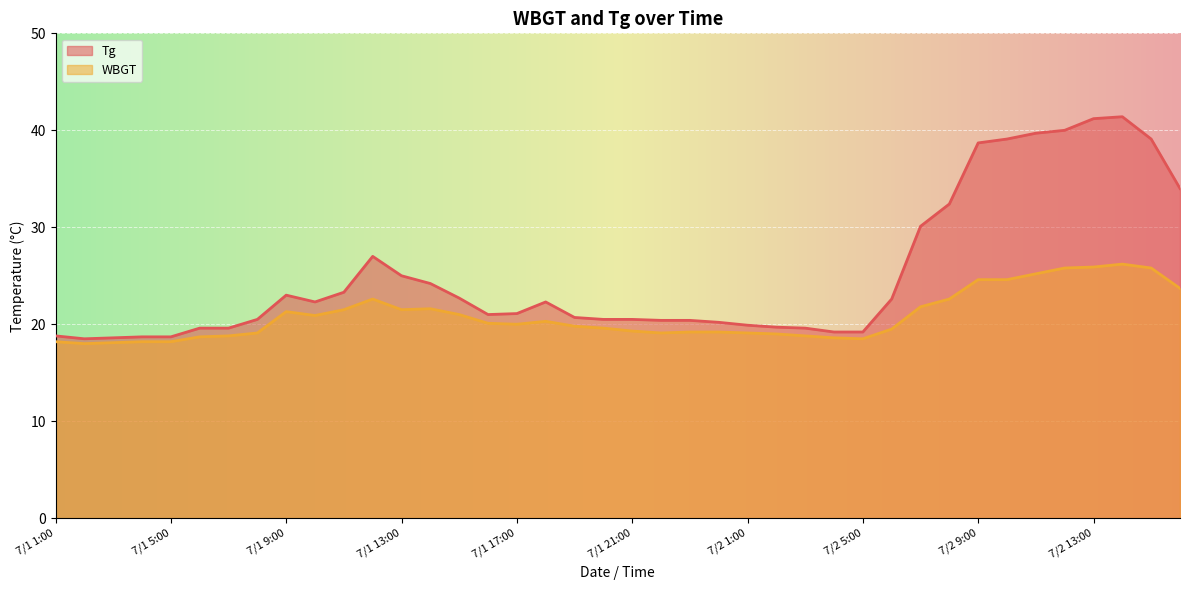

At how many categories does at least one series exceed 40?

2